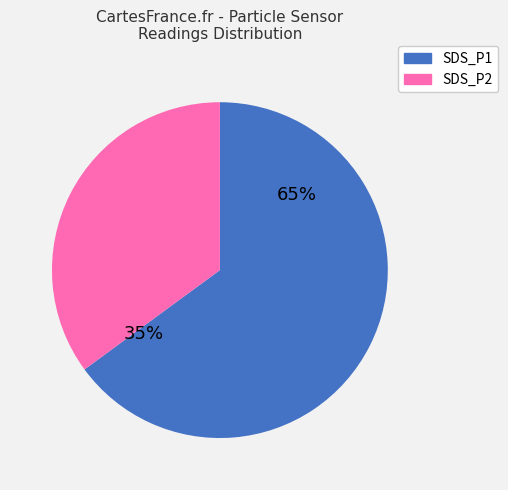

Which category has the smallest portion of the pie?

SDS_P2